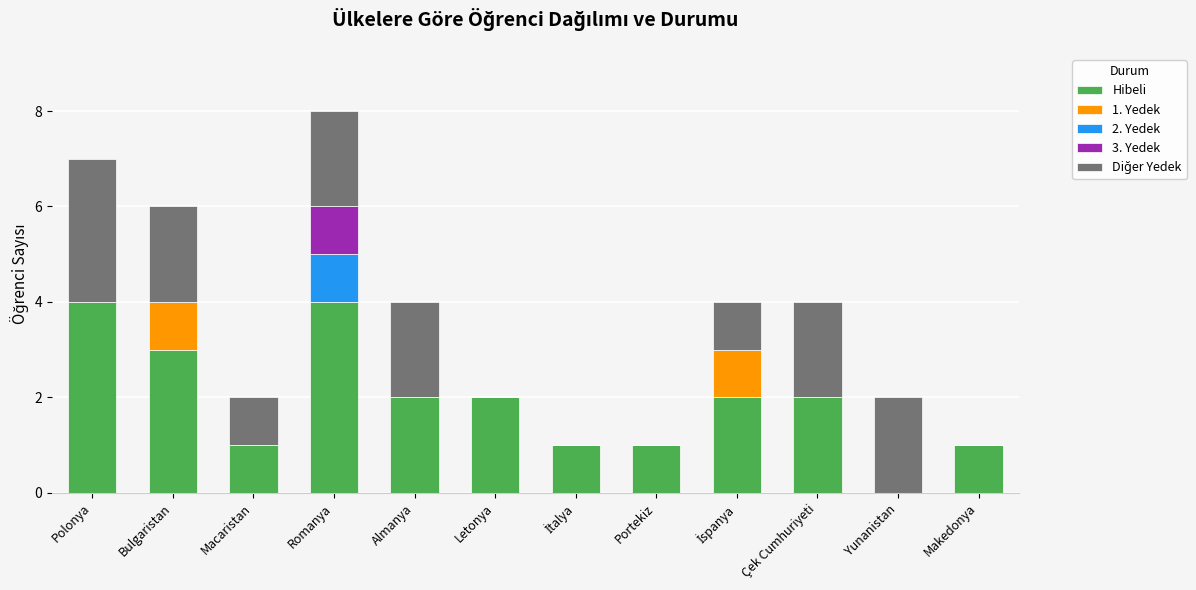

Is it true that Hibeli equals -2 at Yunanistan?

False